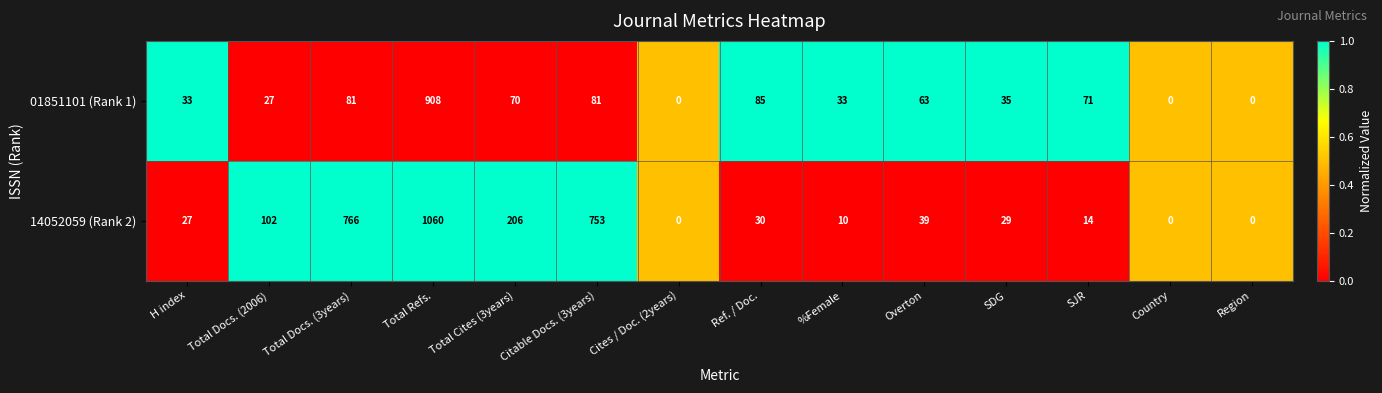

The value of 14052059 (Rank 2) at Ref. / Doc. is 30. True or false?

True